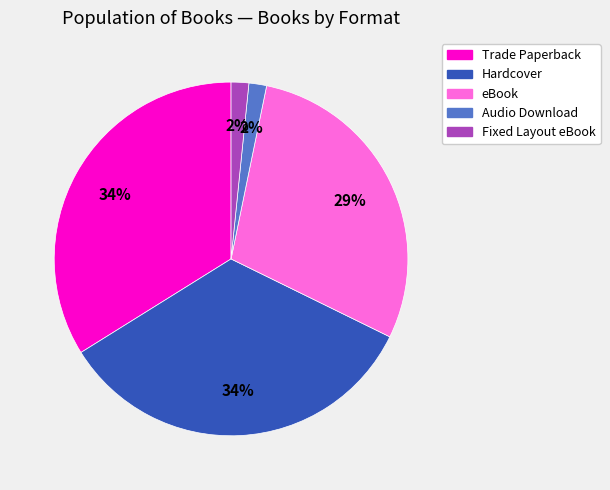

To the nearest percent, what is the difference between the largest and smallest slice percentages?

32%